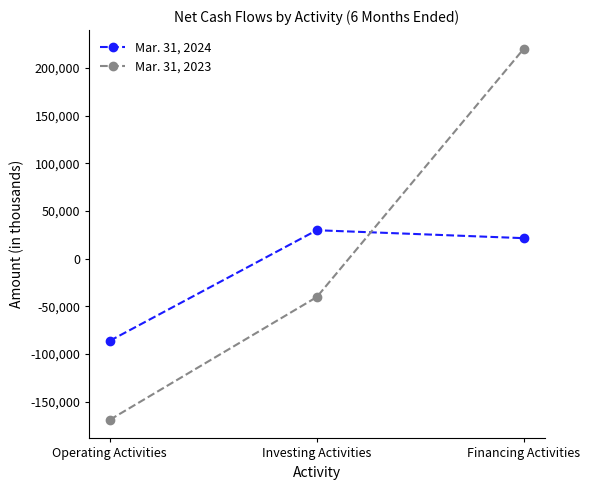

Where does the Mar. 31, 2024 series first go above 21433?

Investing Activities